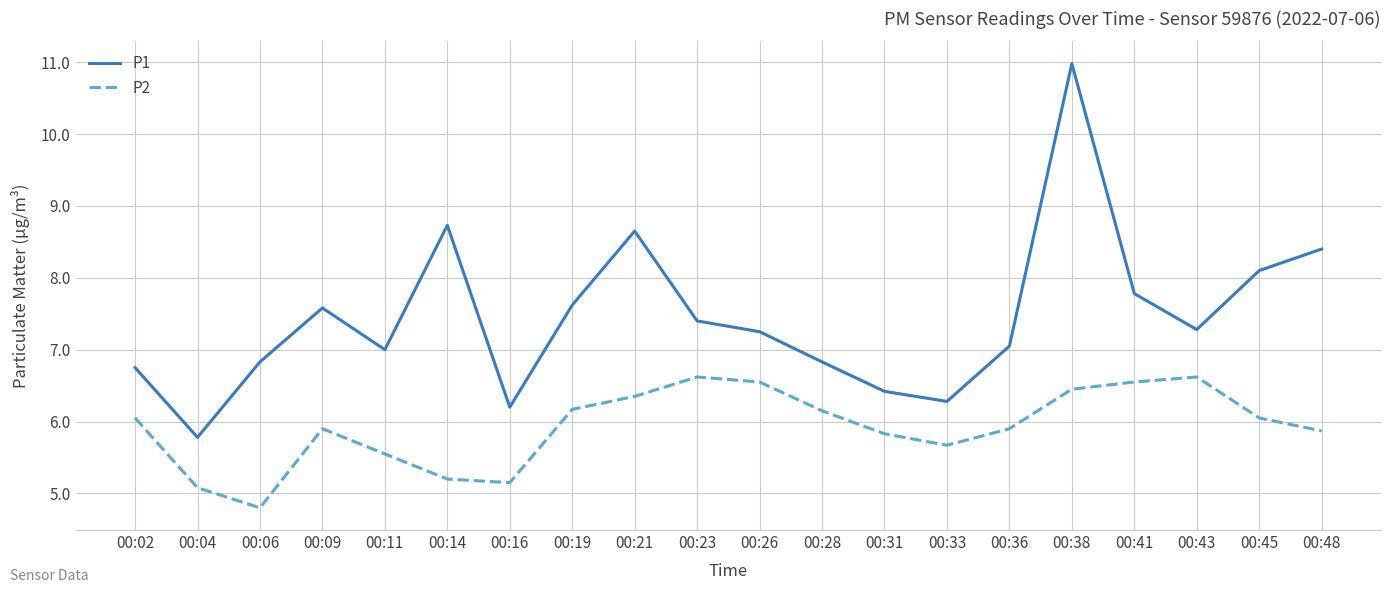

True or false: P2 has a value of 6.5 at 00:41.

True